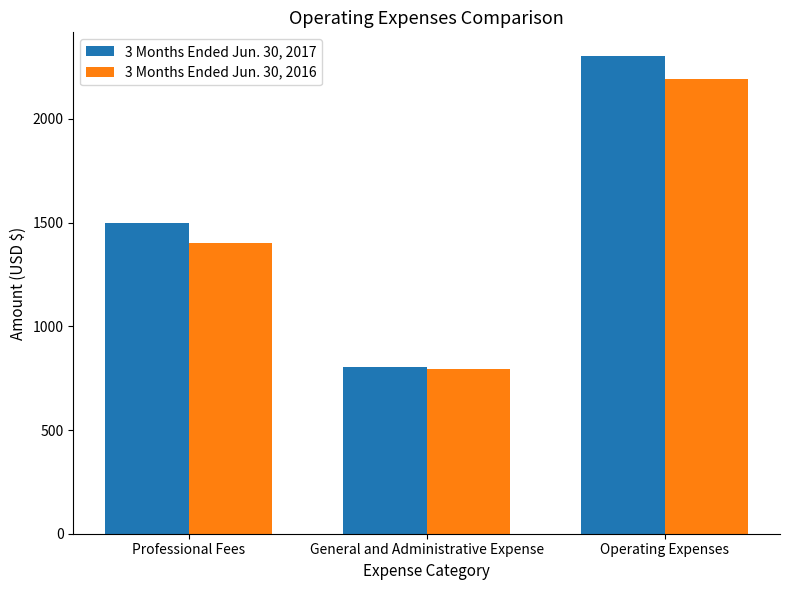

At which label is 3 Months Ended Jun. 30, 2017 closest to 1552?

Professional Fees